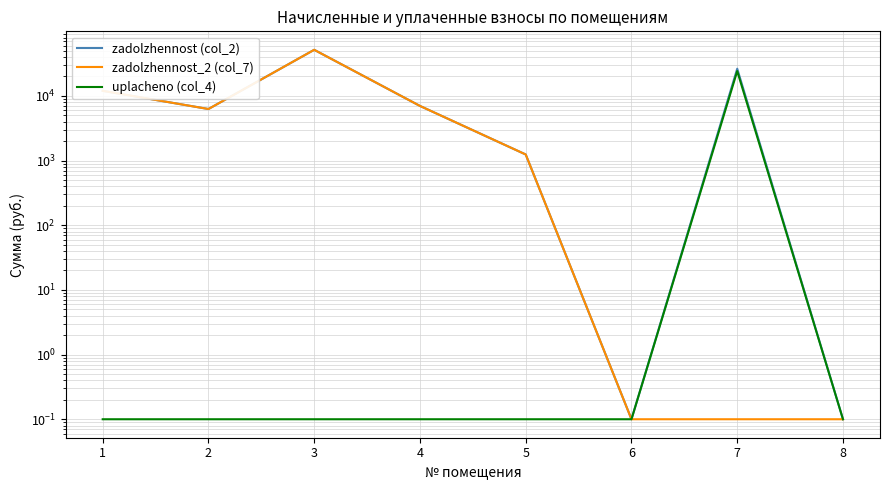

How many values in the zadolzhennost_2 (col_7) series are below 6276?

4